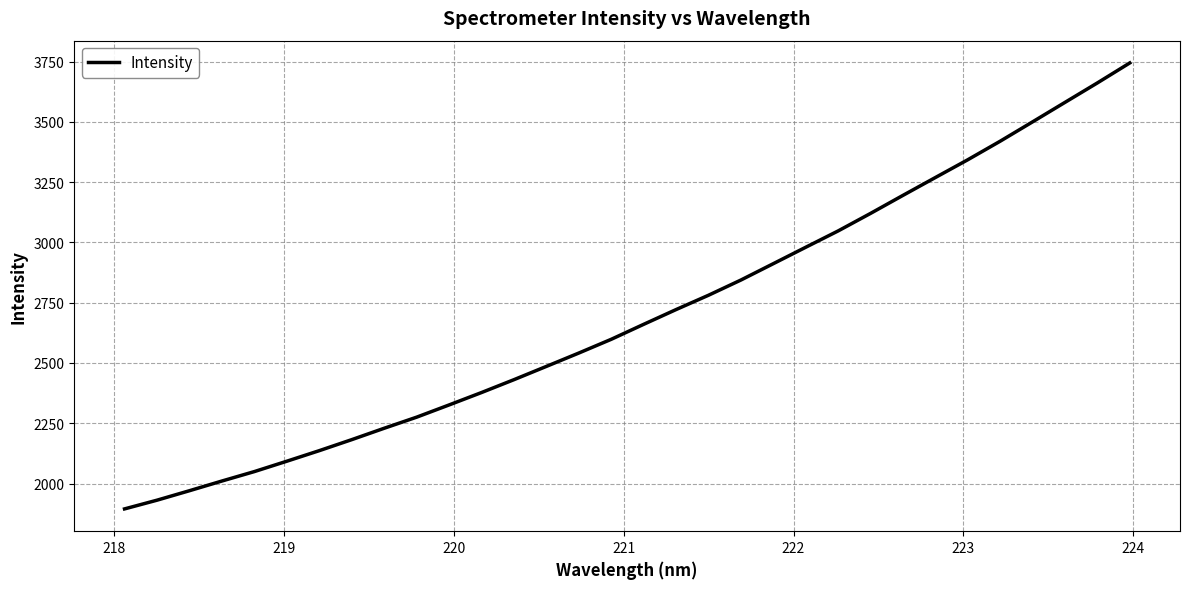

What is the greatest value displayed?

3744.2